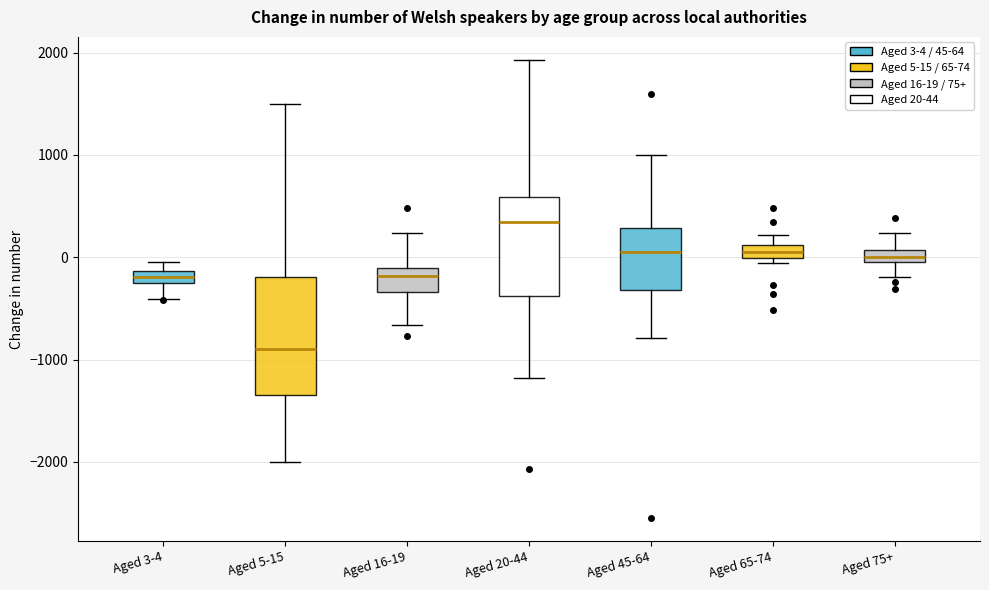

Where is the upper edge of the box for Aged 75+ on the y-axis? The values are not printed on the chart, so give them approximately, as read against the axis.

100